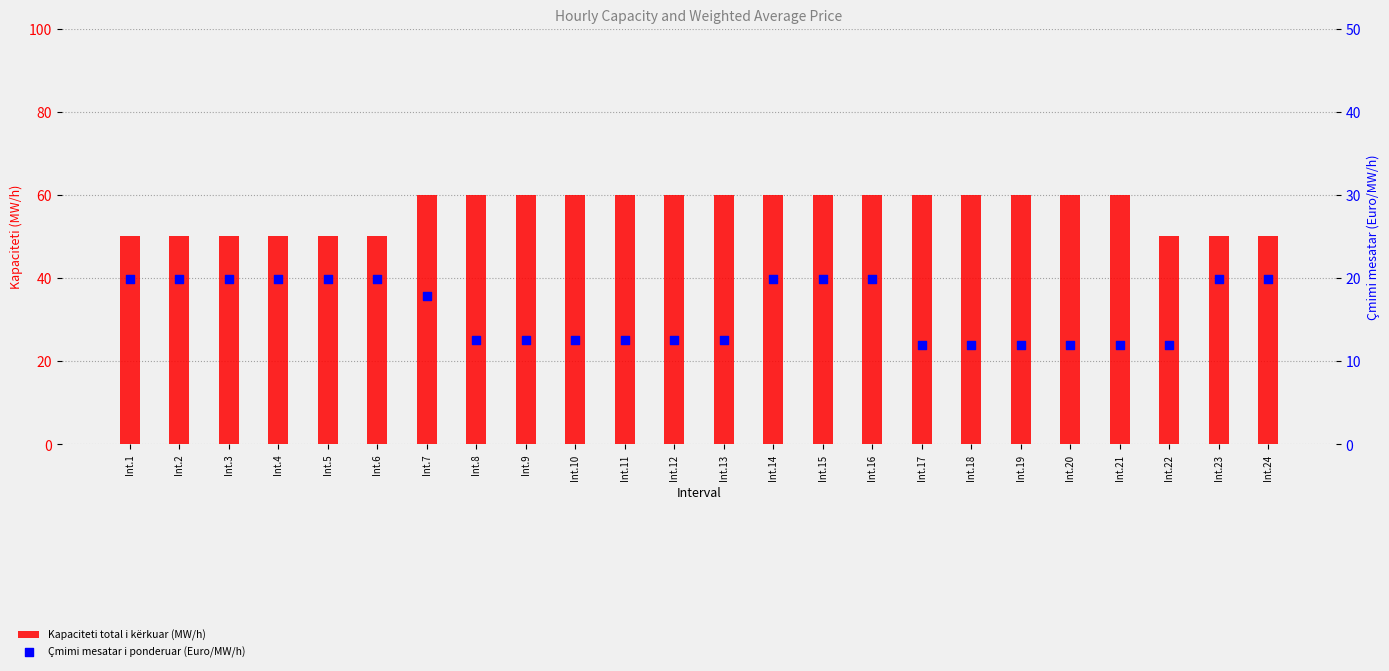

Which series has the largest total across all categories?

Kapaciteti total i kërkuar (MW/h)